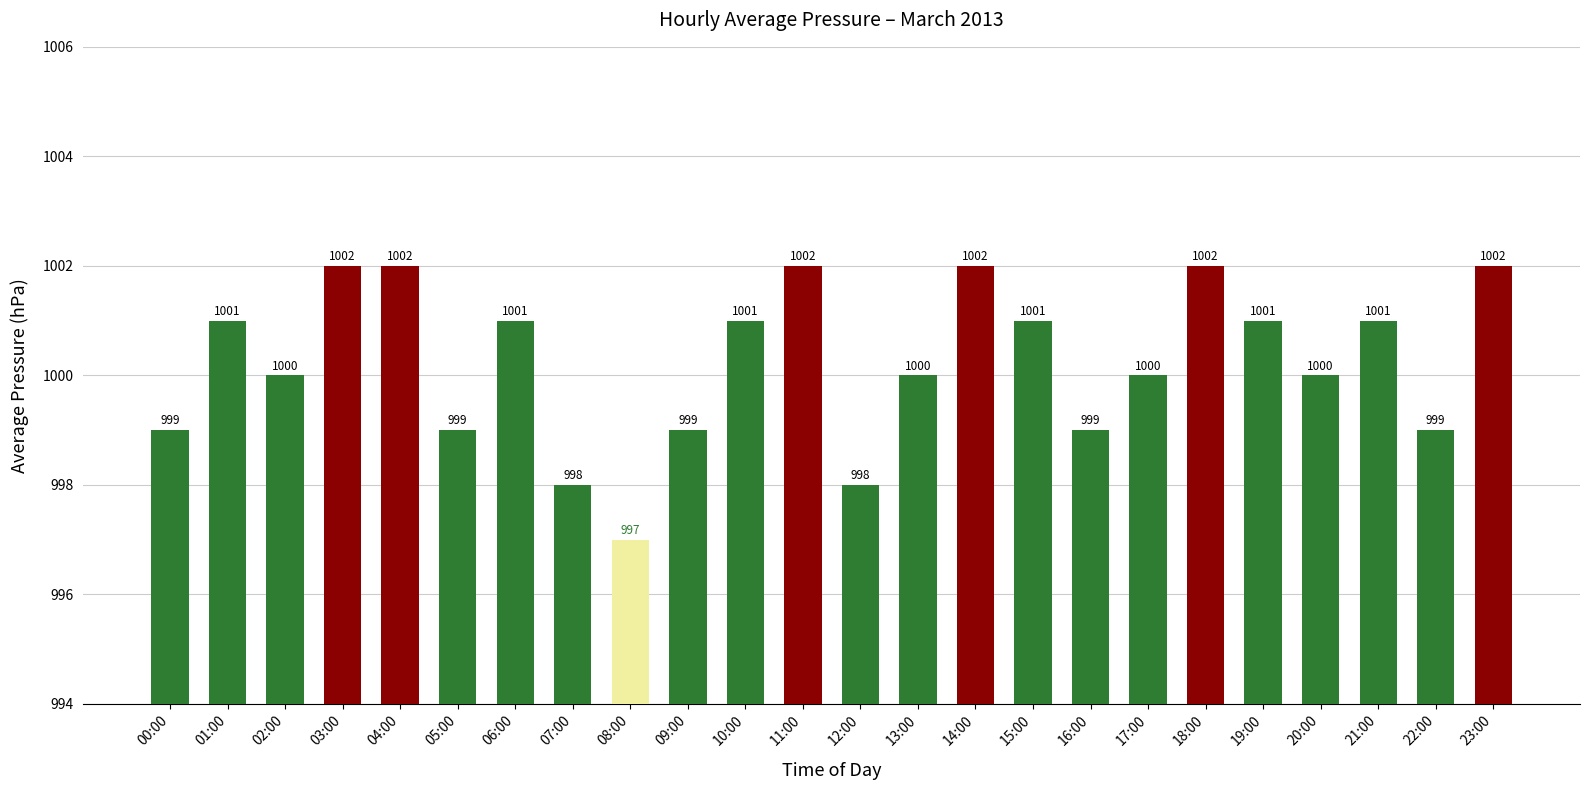

Reading left to right, transcribe all the data shown in this chart.

00:00=999	01:00=1001	02:00=1000	03:00=1002	04:00=1002	05:00=999	06:00=1001	07:00=998	08:00=997	09:00=999	10:00=1001	11:00=1002	12:00=998	13:00=1000	14:00=1002	15:00=1001	16:00=999	17:00=1000	18:00=1002	19:00=1001	20:00=1000	21:00=1001	22:00=999	23:00=1002